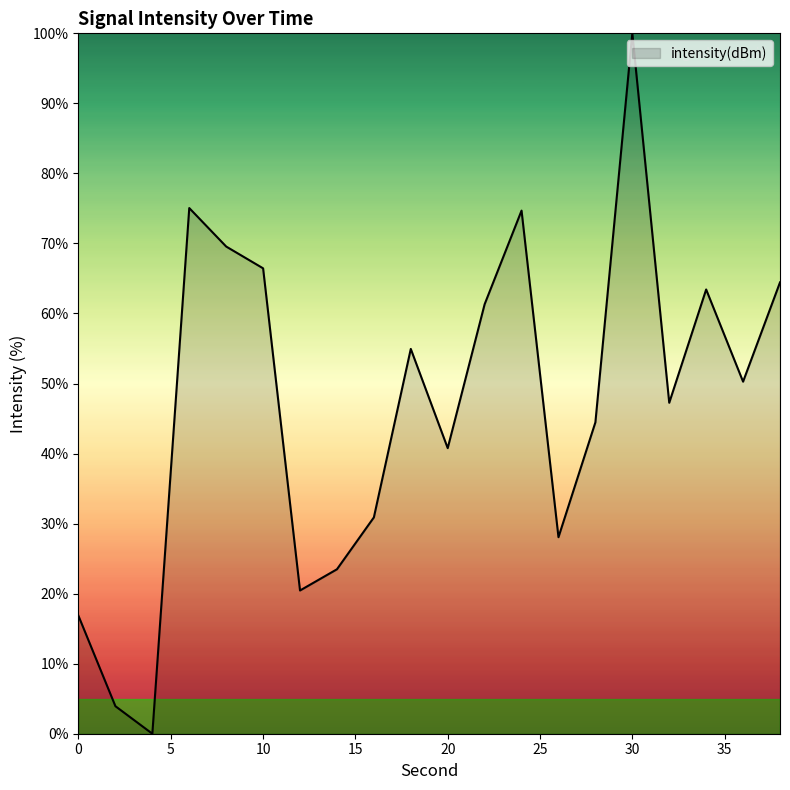

How many interior local valleys (lower than both neighbors) does the data have?

6